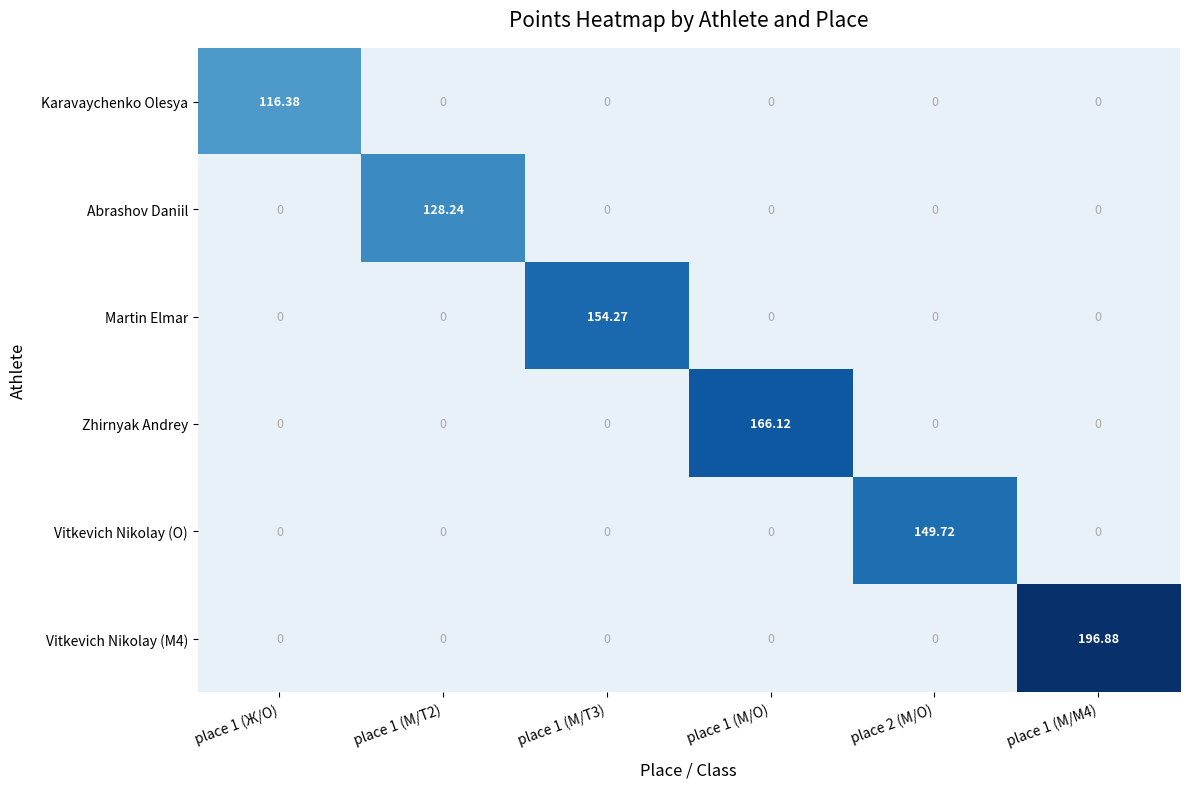

At which label does Zhirnyak Andrey first exceed 166?

place 1 (М/O)